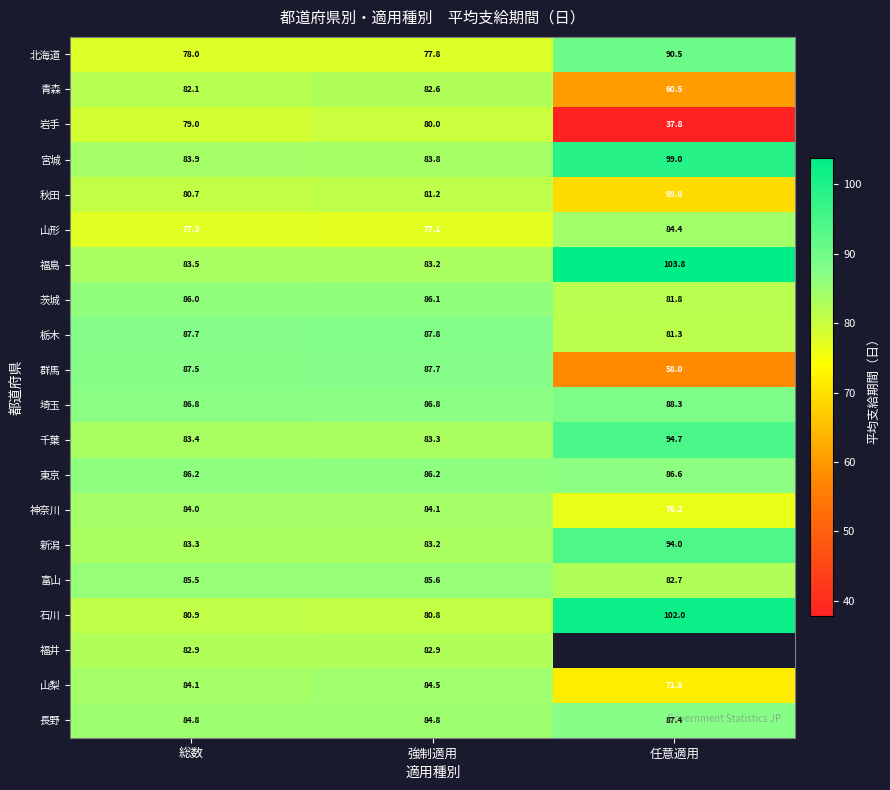

Where is 神奈川 nearest to the value 80?

任意適用